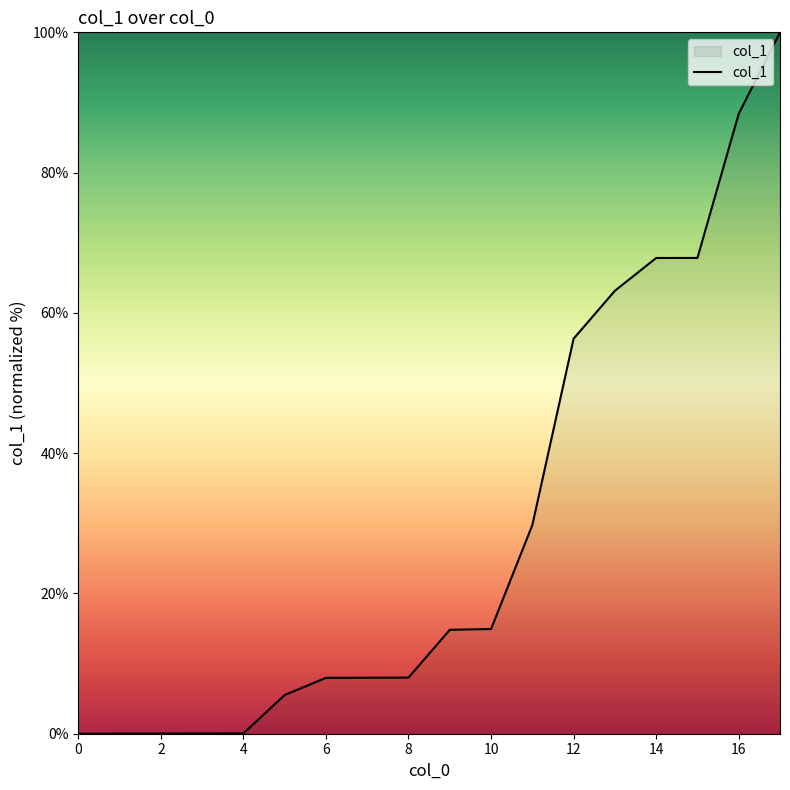

What is the difference between the maximum and minimum values?

100.0